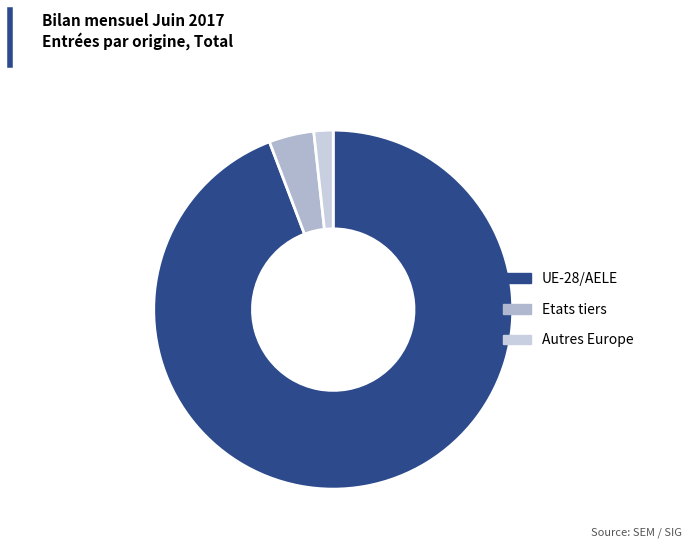

Count the number of slices in the pie.

3